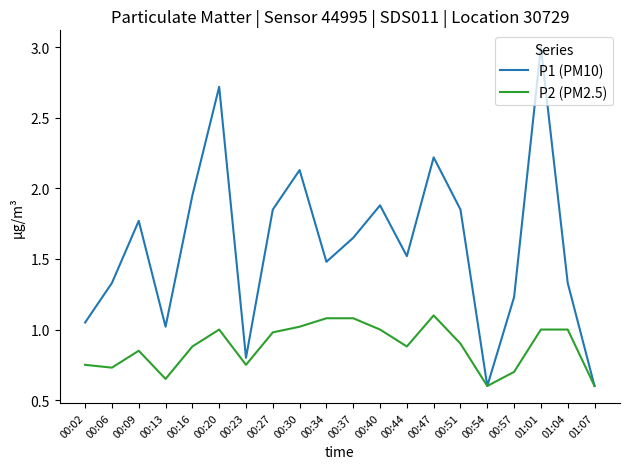

What are all the series names shown in the legend?

P1 (PM10), P2 (PM2.5)